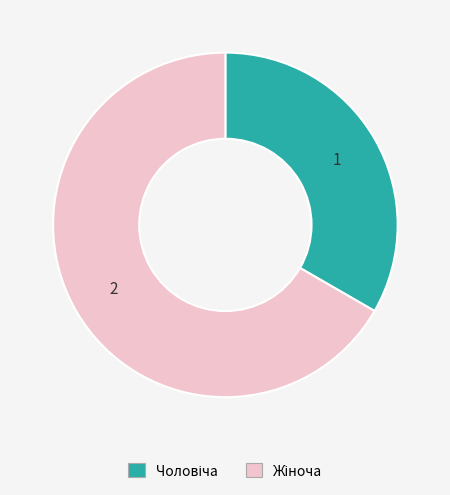

How many slices are in this pie chart?

2